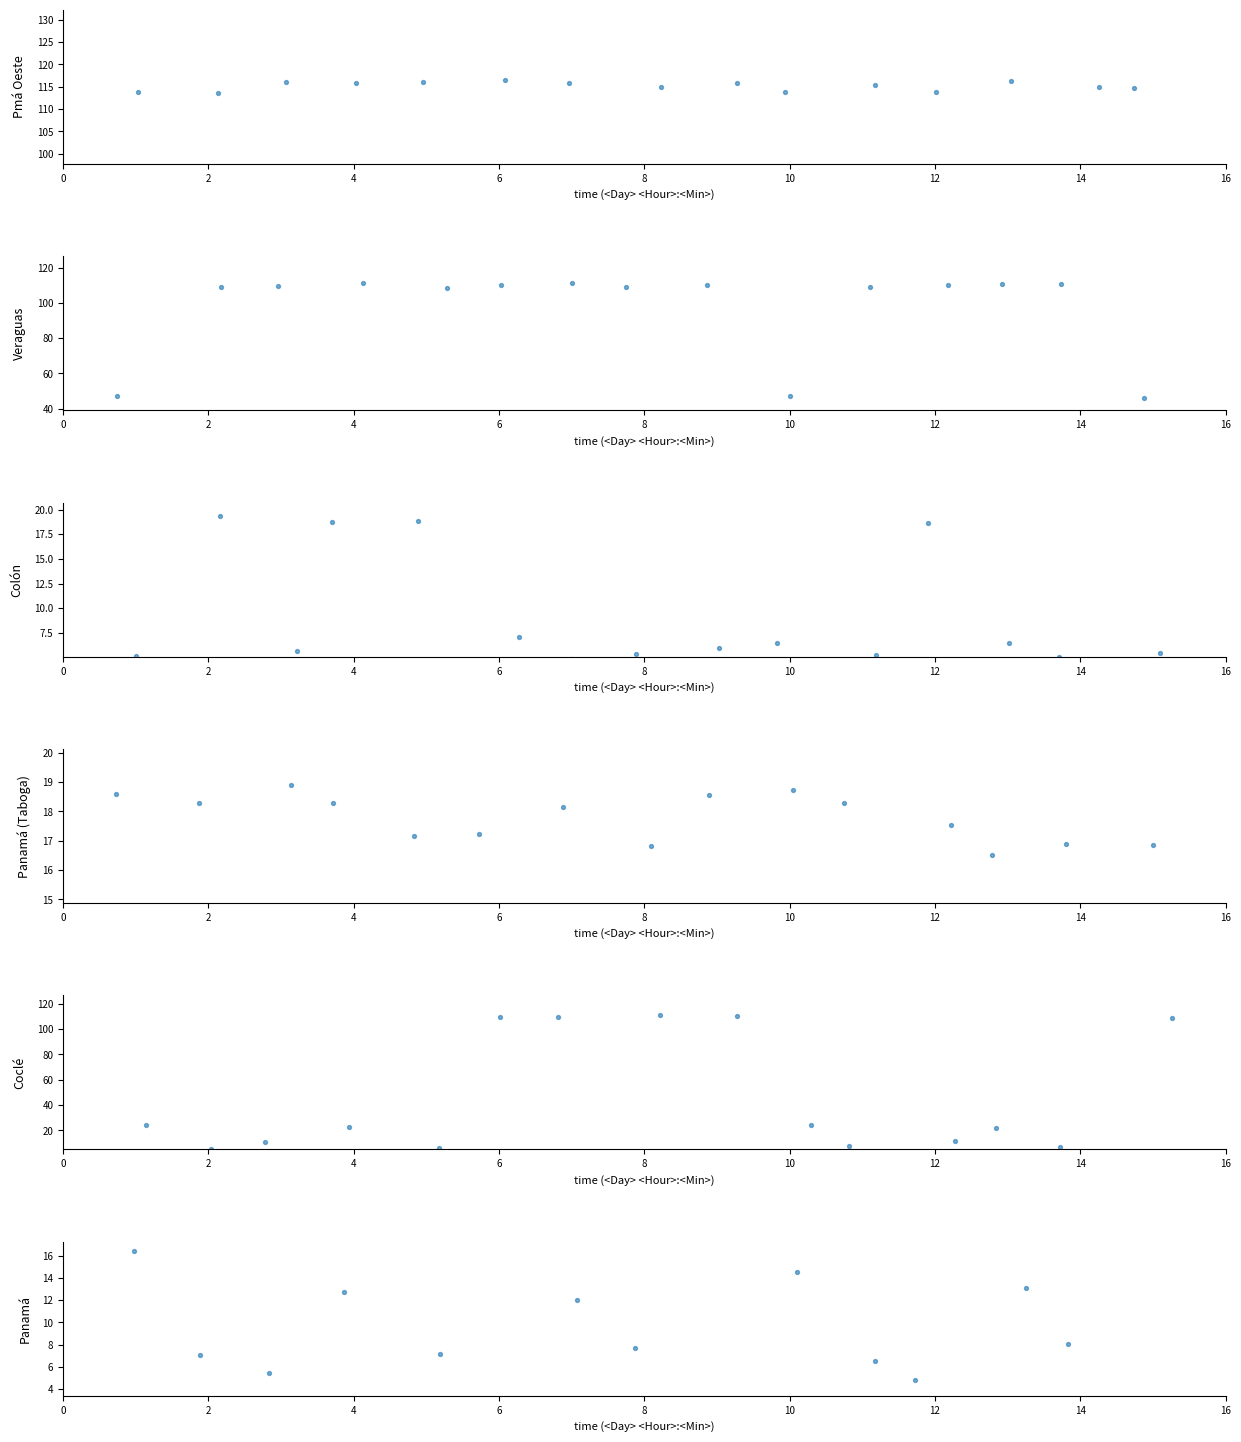

What are all the series names shown in the legend?

Pmá Oeste, Veraguas, Colón, Panamá (Taboga), Coclé, Panamá